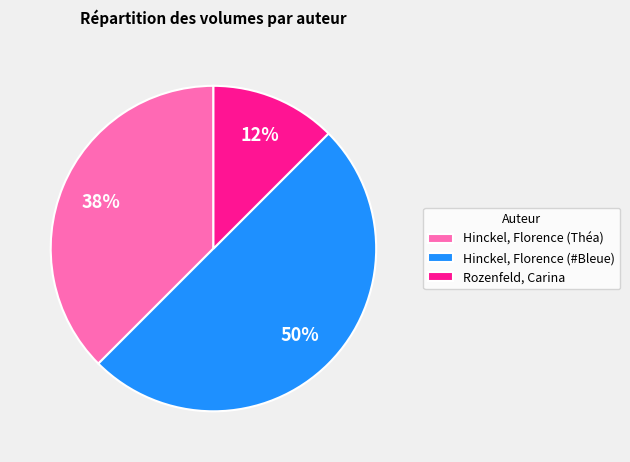

Between Rozenfeld, Carina and Hinckel, Florence (#Bleue), which is larger?

Hinckel, Florence (#Bleue)